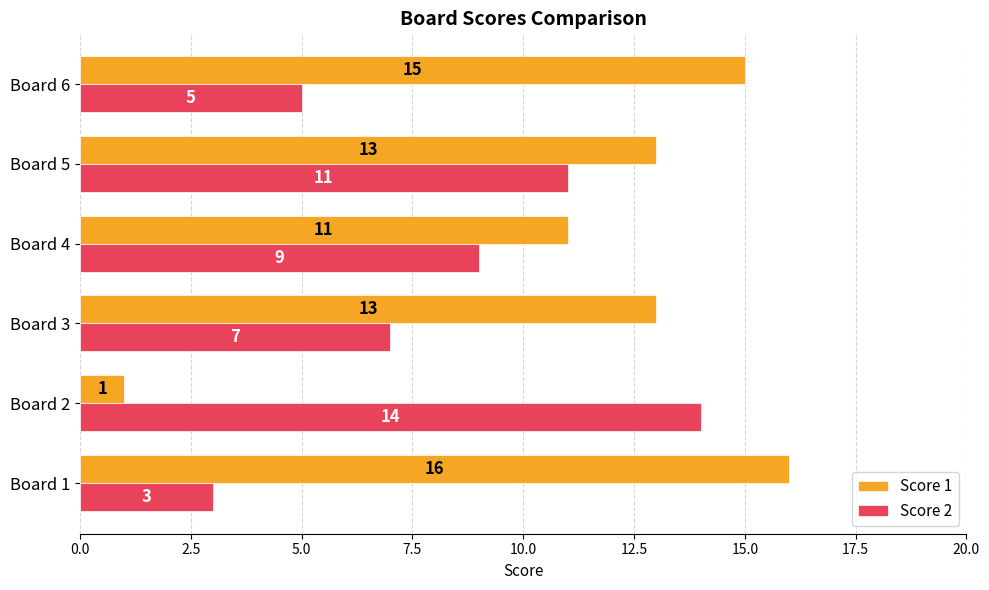

Which series has the largest range (max minus min)?

Score 1